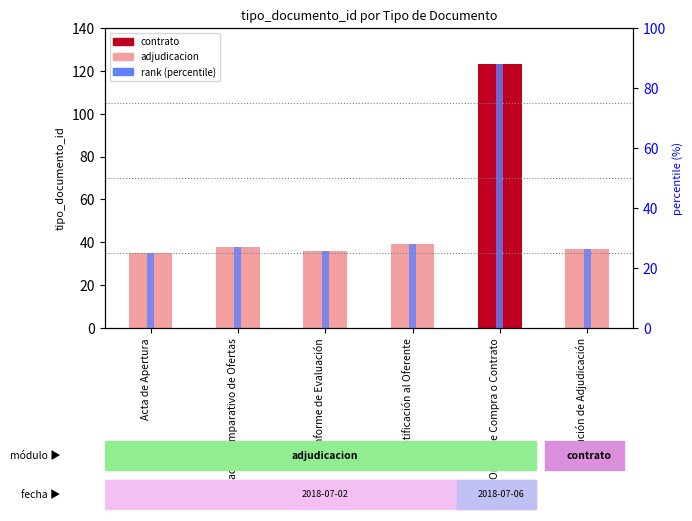

List the series in order of their overall mean, lowest first.

rank (percentile), tipo_documento_id